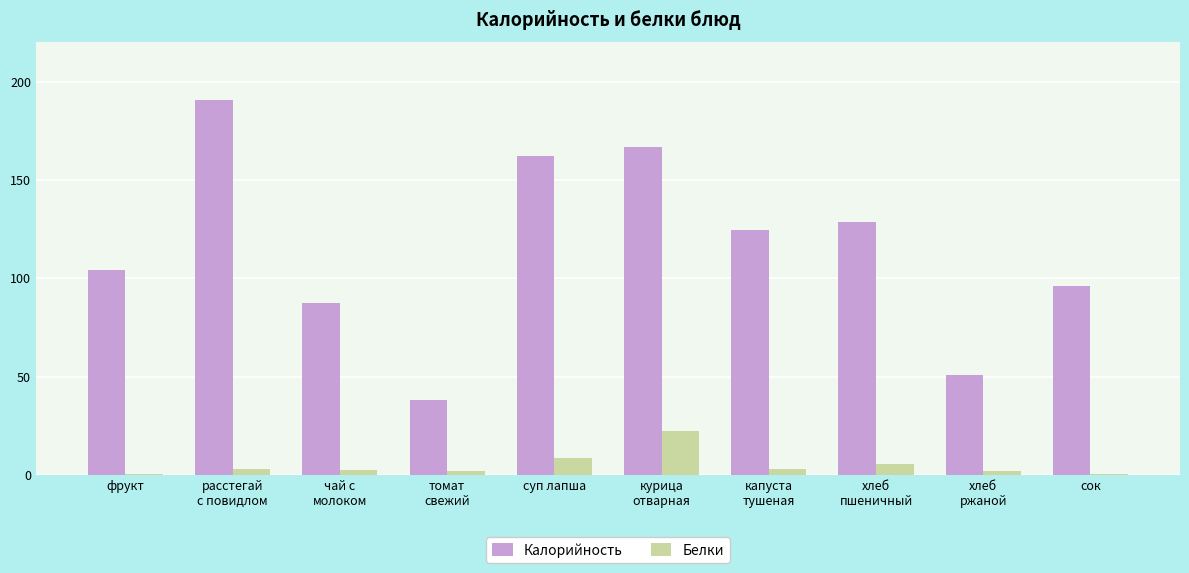

What is the sum of all Калорийность values?

1149.7